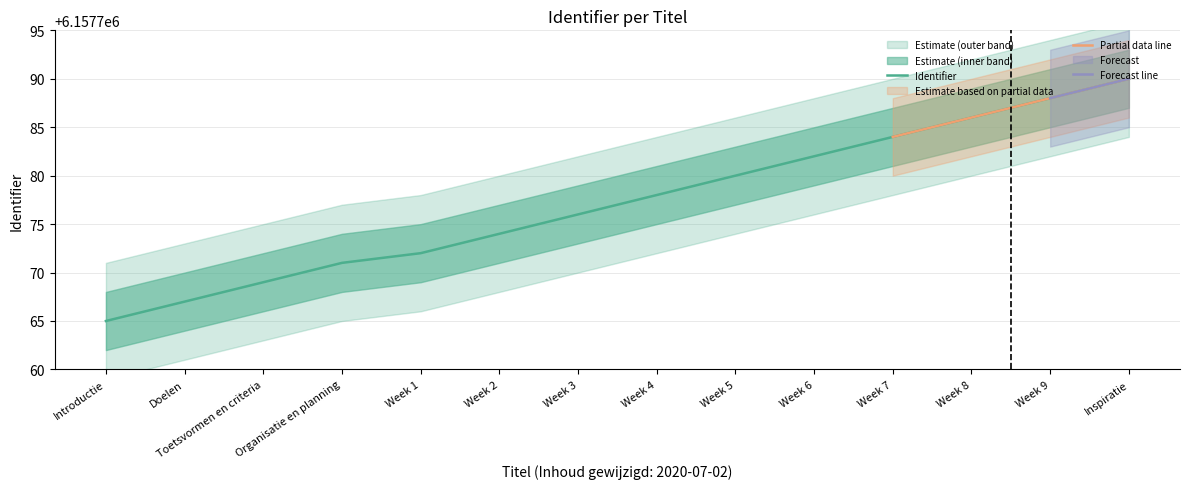

Which category has the lowest value across all series?

Introductie